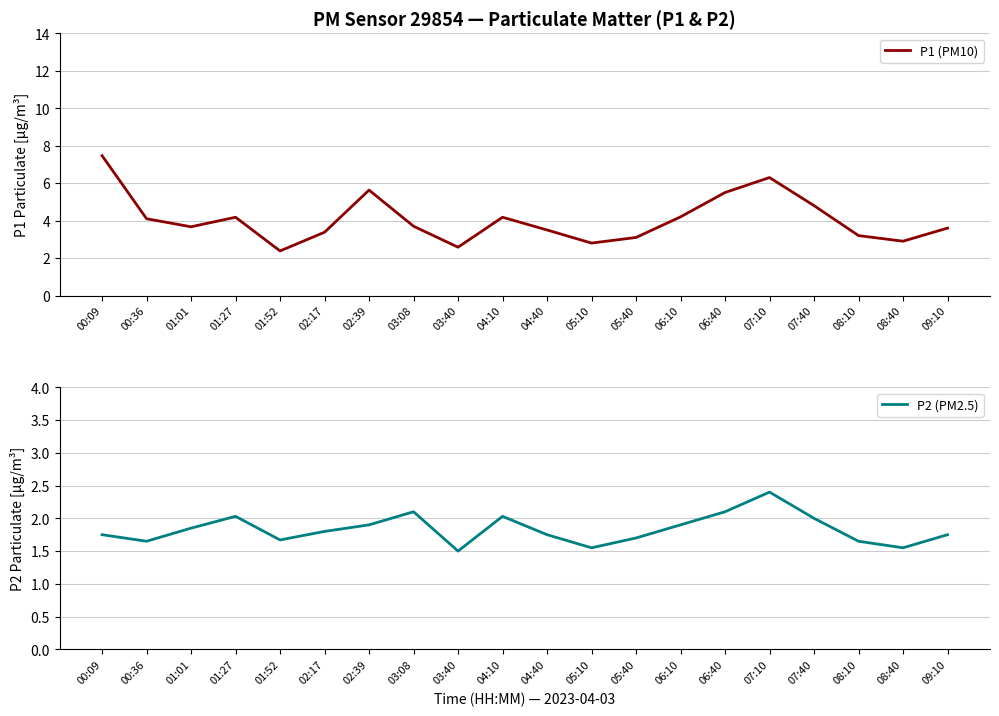

What are all the series names shown in the legend?

P1 (PM10), P2 (PM2.5)